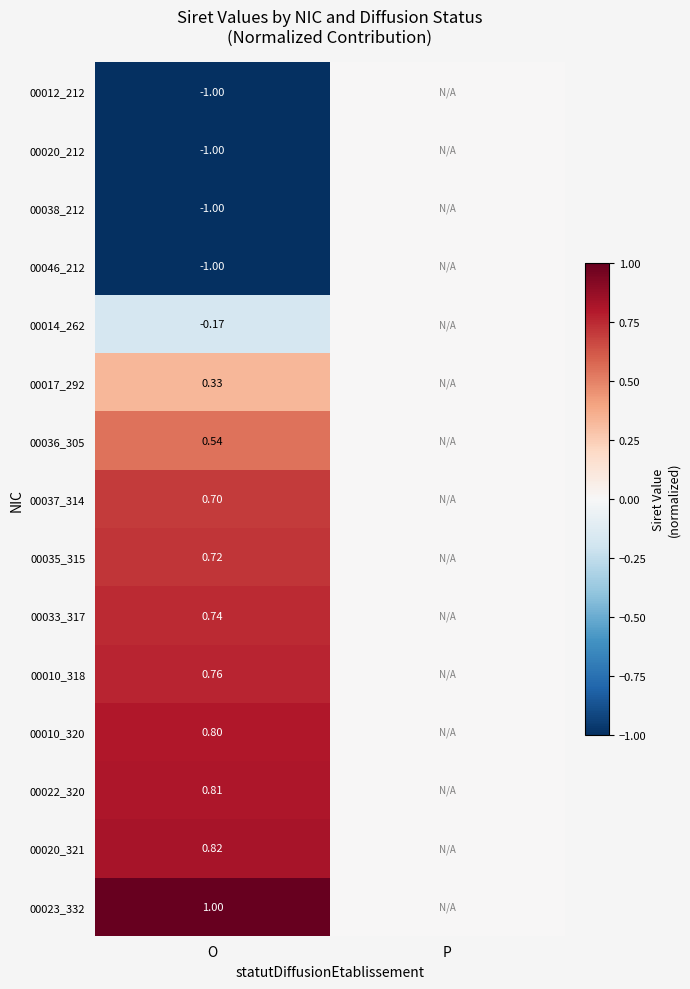

At which category is the sum across all series the highest?

O